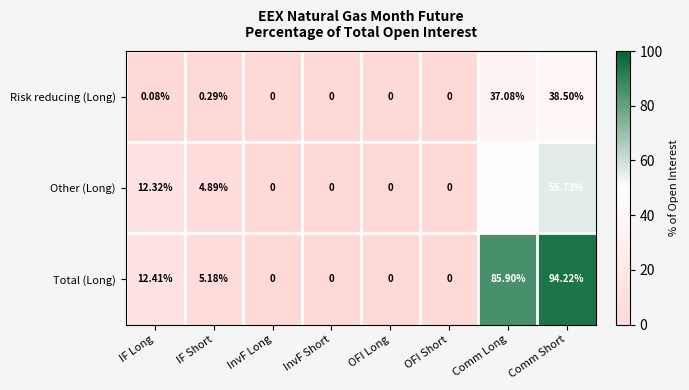

At which label is Risk reducing (Long) closest to 19?

Comm Long